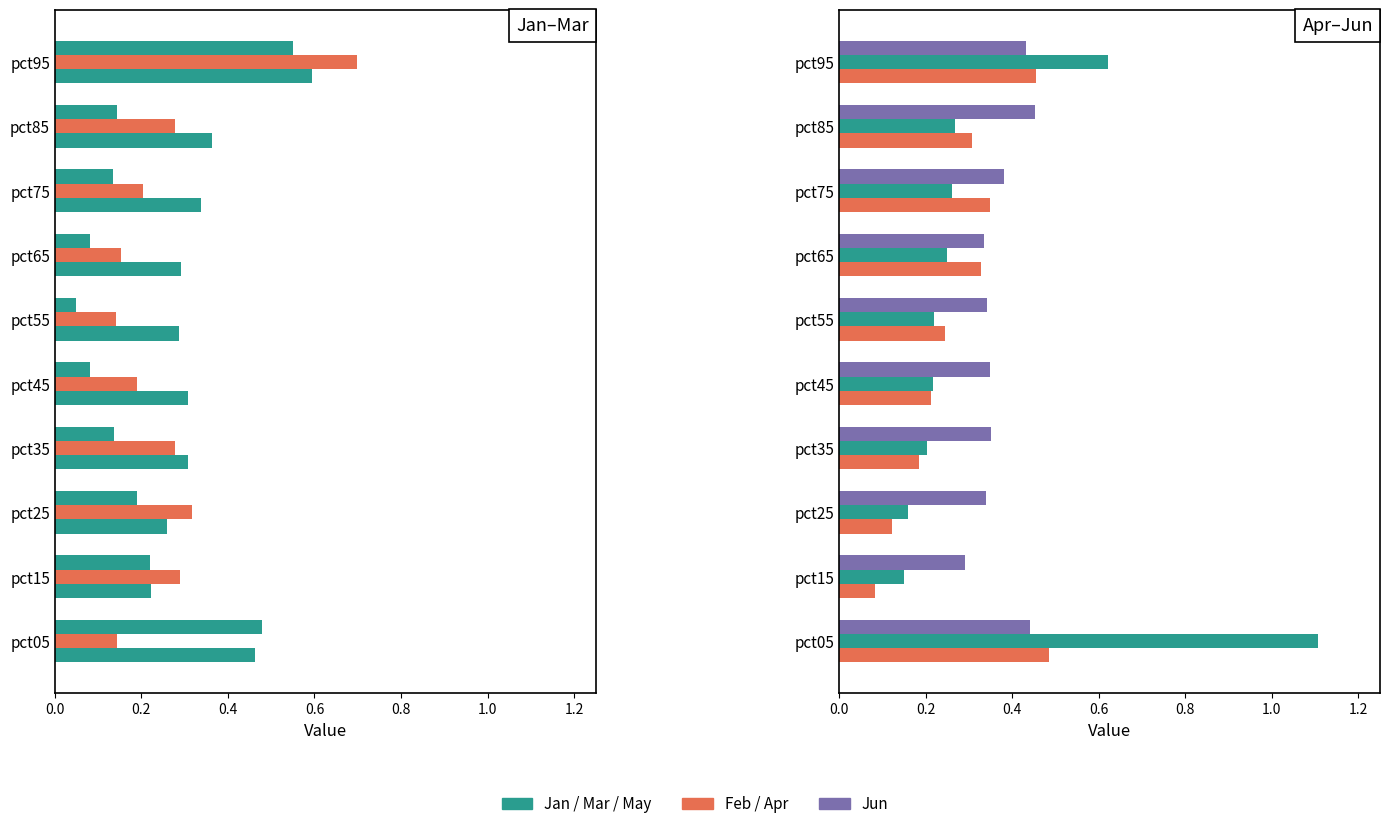

What is the sum of all Mar values?

2.1